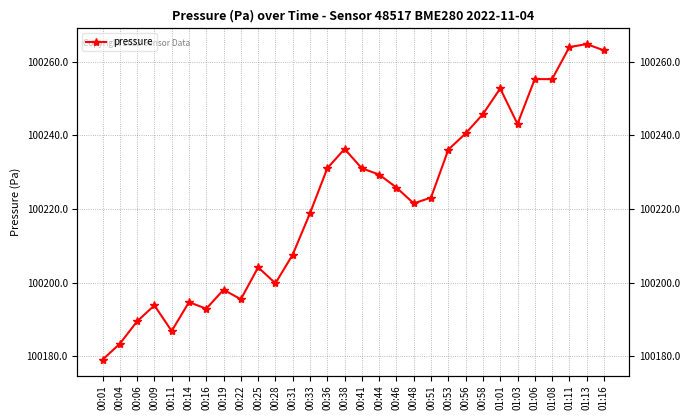

Is it true that the value at 00:19 is 158247.3?

False